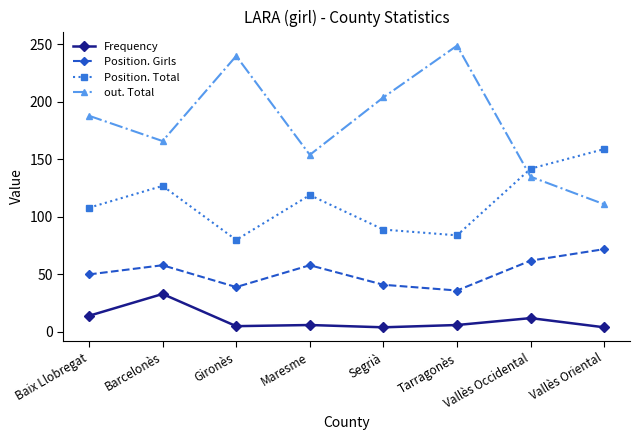

Where is the first local maximum for Position. Total?

Barcelonès